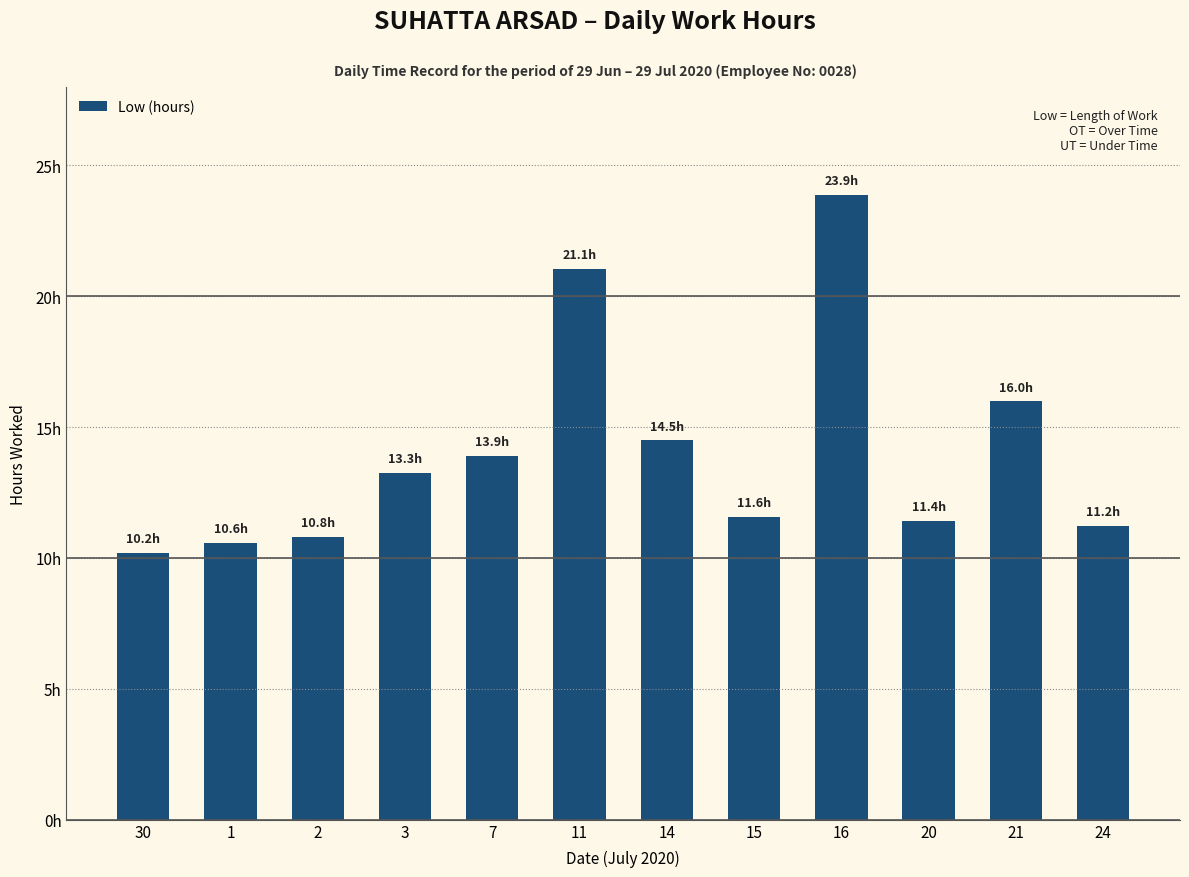

What is the change in value from 30 to 7?

+3.7